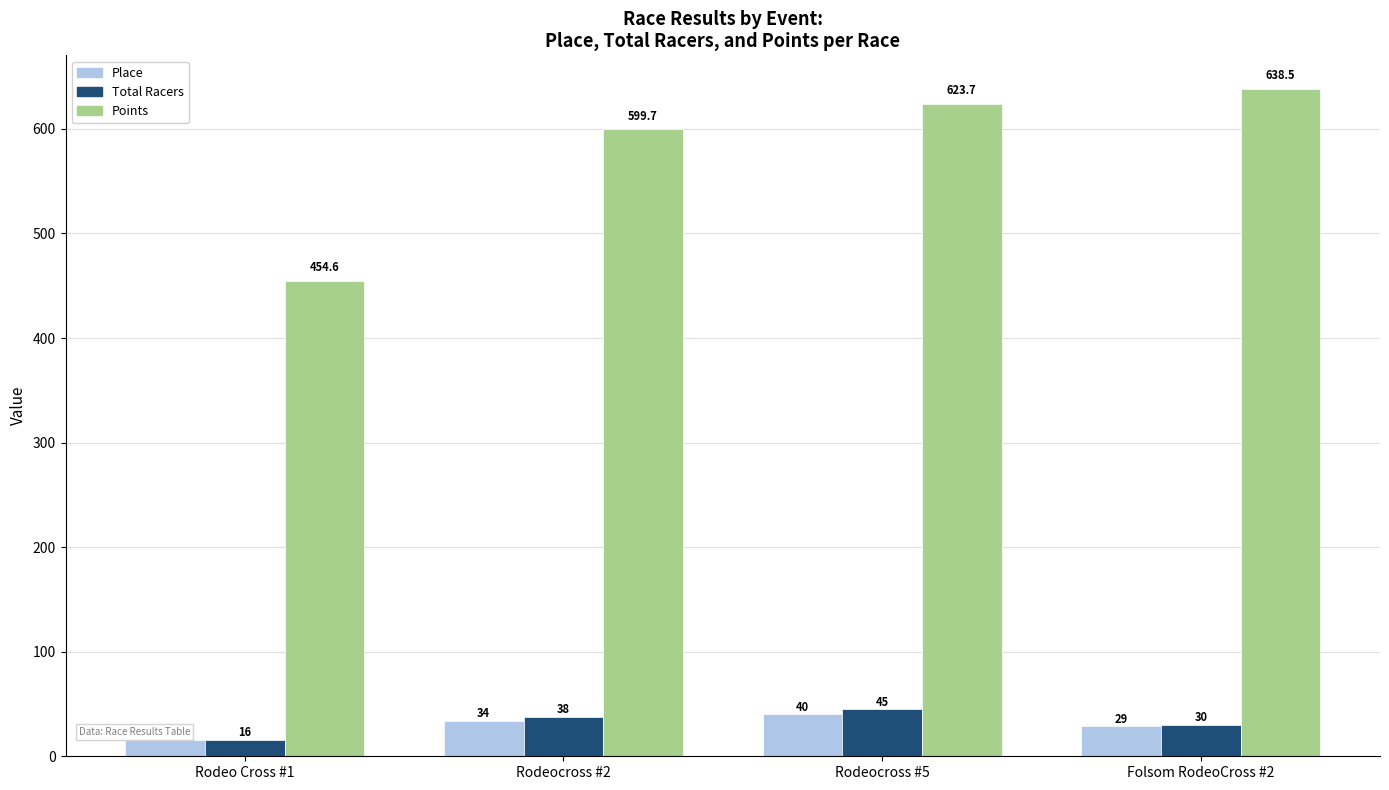

Where is Place nearest to the value 28?

Folsom RodeoCross #2